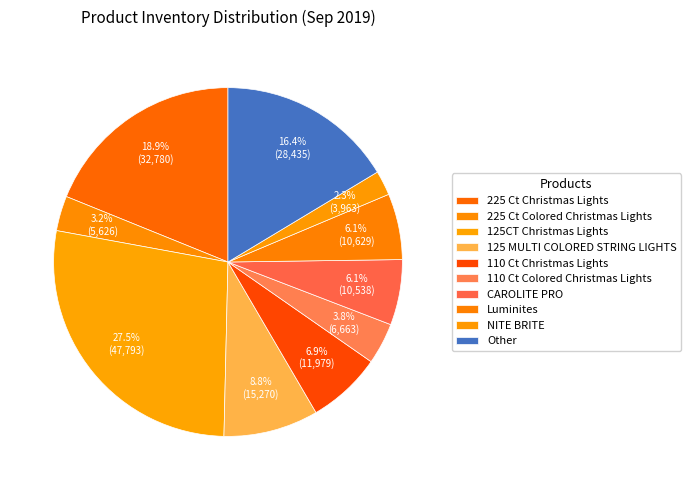

Count the number of slices in the pie.

10